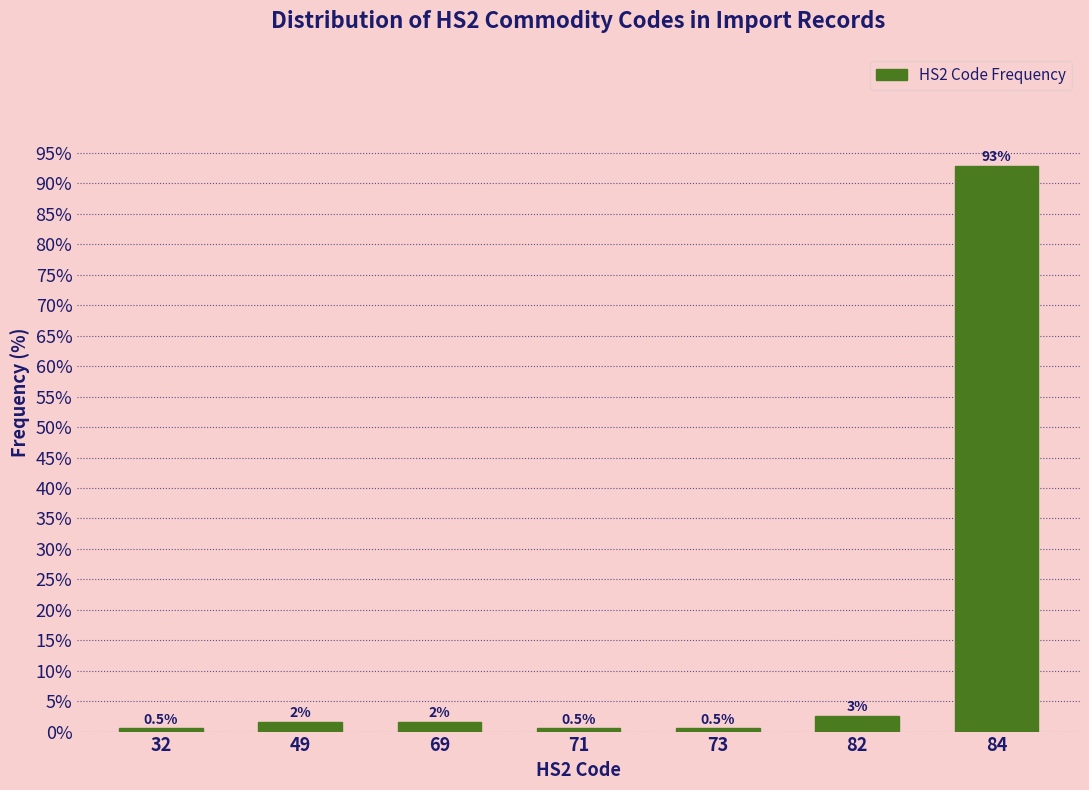

What is the difference between the second highest and minimum values?

2.0